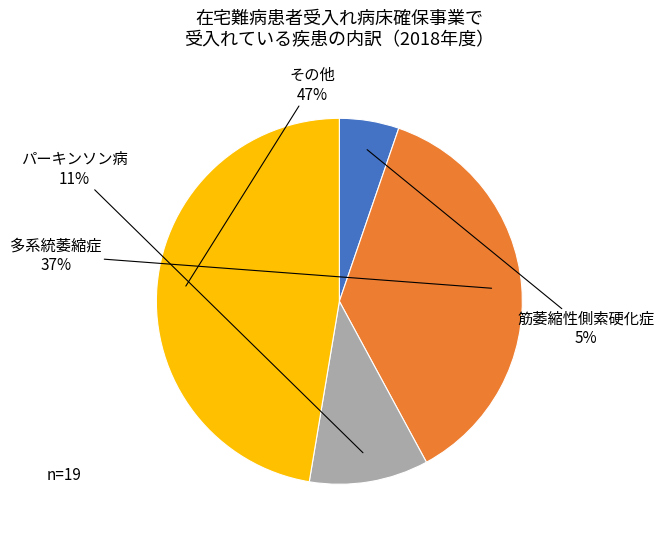

To the nearest percent, what is the average slice percentage?

25%